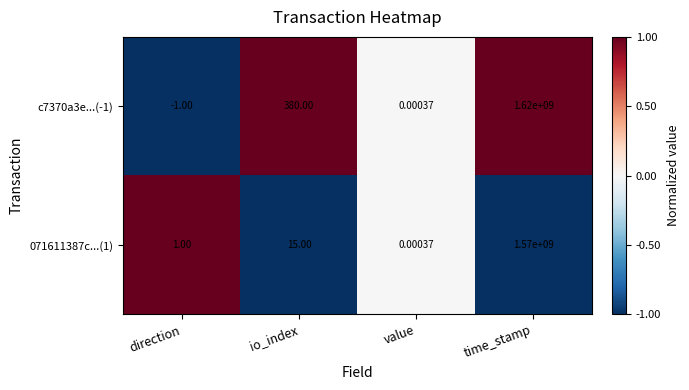

Which category has the lowest value across all series?

direction